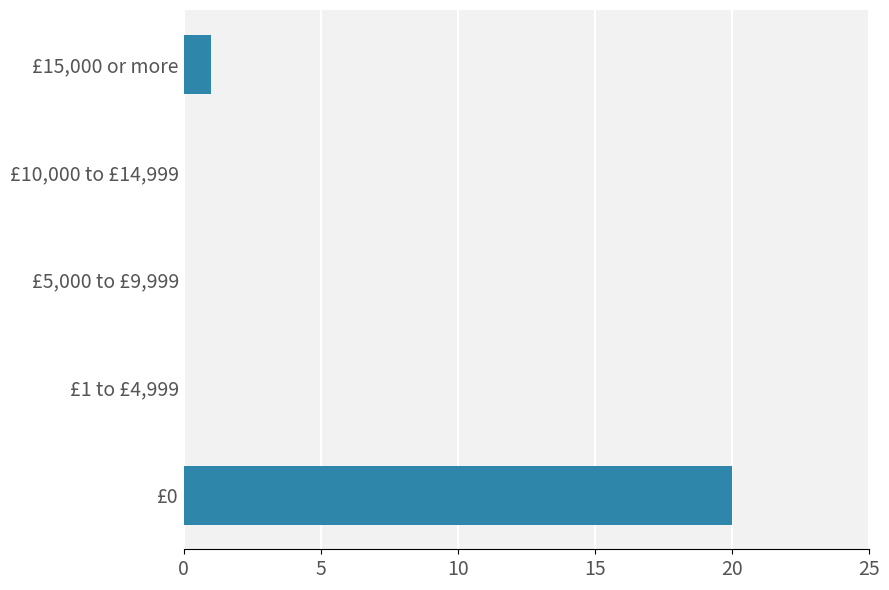

The chart shows a value of 0 at £1 to £4,999. True or false?

True